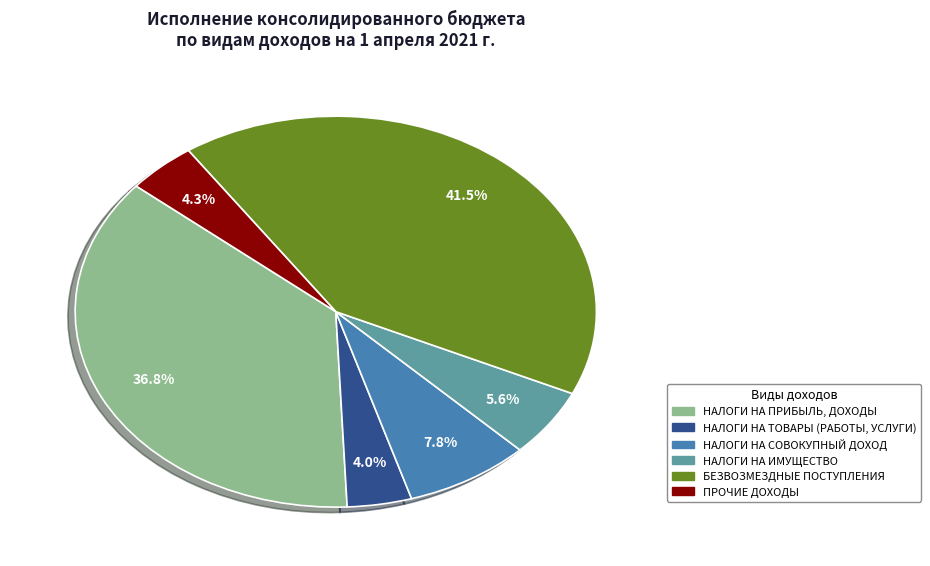

How many slices are in this pie chart?

6